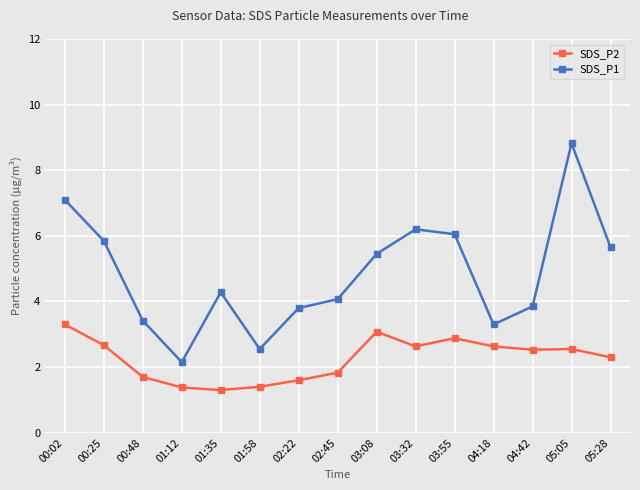

True or false: SDS_P1 and SDS_P2 intersect in this chart.

False